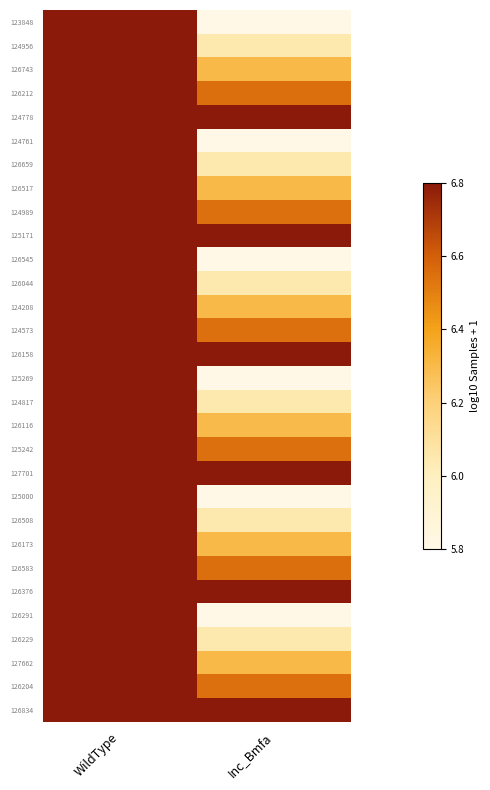

Reading left to right, list all the values displayed in this chart.

123848: WildType=6.8	Inc_Bmfa=5.8
124956: WildType=6.8	Inc_Bmfa=6.0
126743: WildType=6.8	Inc_Bmfa=6.3
126212: WildType=6.8	Inc_Bmfa=6.5
124778: WildType=6.8	Inc_Bmfa=6.8
124761: WildType=6.8	Inc_Bmfa=5.8
126659: WildType=6.8	Inc_Bmfa=6.0
126517: WildType=6.8	Inc_Bmfa=6.3
124989: WildType=6.8	Inc_Bmfa=6.5
125171: WildType=6.8	Inc_Bmfa=6.8
126545: WildType=6.8	Inc_Bmfa=5.8
126044: WildType=6.8	Inc_Bmfa=6.0
124208: WildType=6.8	Inc_Bmfa=6.3
124573: WildType=6.8	Inc_Bmfa=6.5
126158: WildType=6.8	Inc_Bmfa=6.8
125269: WildType=6.8	Inc_Bmfa=5.8
124817: WildType=6.8	Inc_Bmfa=6.0
126116: WildType=6.8	Inc_Bmfa=6.3
125242: WildType=6.8	Inc_Bmfa=6.5
127701: WildType=6.8	Inc_Bmfa=6.8
125000: WildType=6.8	Inc_Bmfa=5.8
126508: WildType=6.8	Inc_Bmfa=6.0
126173: WildType=6.8	Inc_Bmfa=6.3
126583: WildType=6.8	Inc_Bmfa=6.5
126376: WildType=6.8	Inc_Bmfa=6.8
126291: WildType=6.8	Inc_Bmfa=5.8
126229: WildType=6.8	Inc_Bmfa=6.0
127662: WildType=6.8	Inc_Bmfa=6.3
126204: WildType=6.8	Inc_Bmfa=6.5
126834: WildType=6.8	Inc_Bmfa=6.8